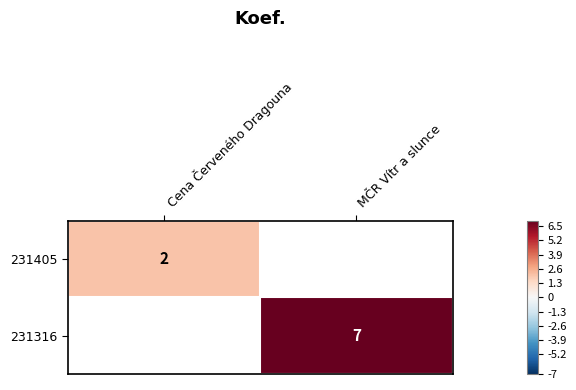

At which category does the chart reach its peak across all series?

MČR Vítr a slunce